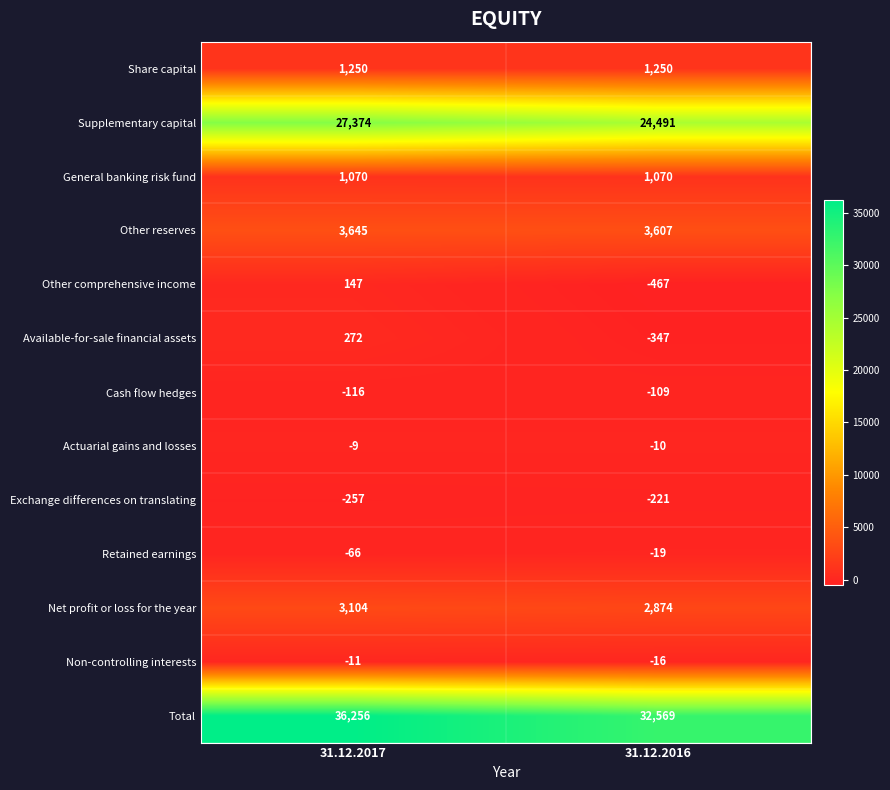

At how many categories does at least one series exceed 23916?

2